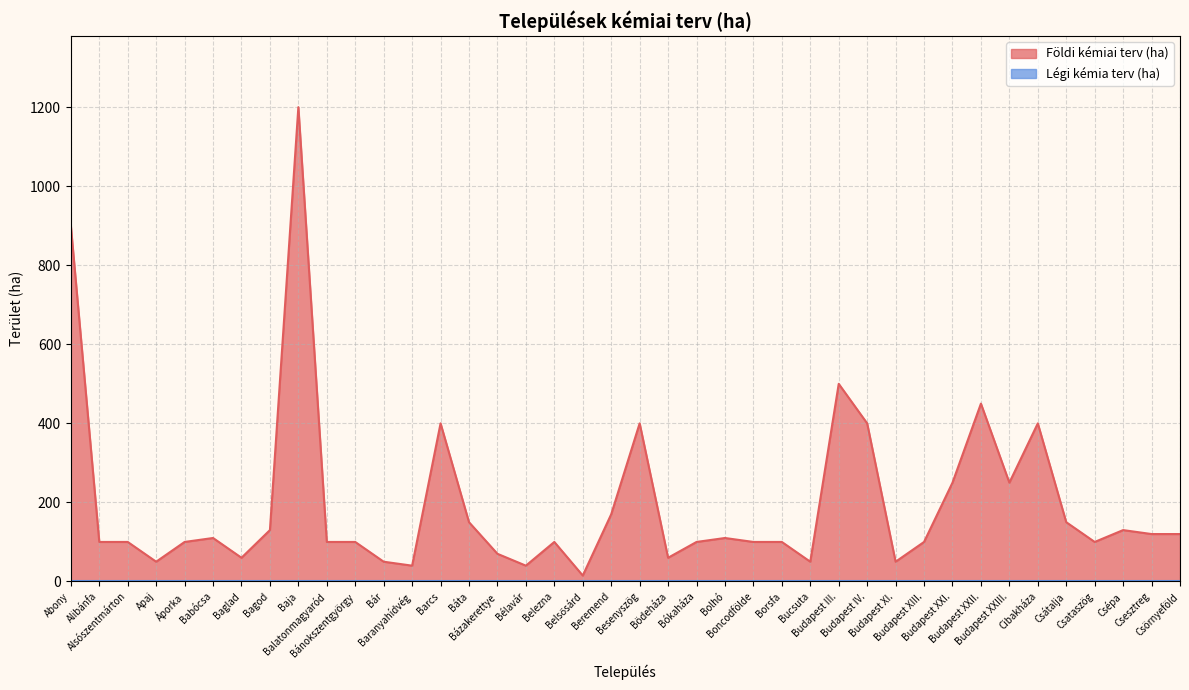

True or false: the data shows 60 at Baglad.

True